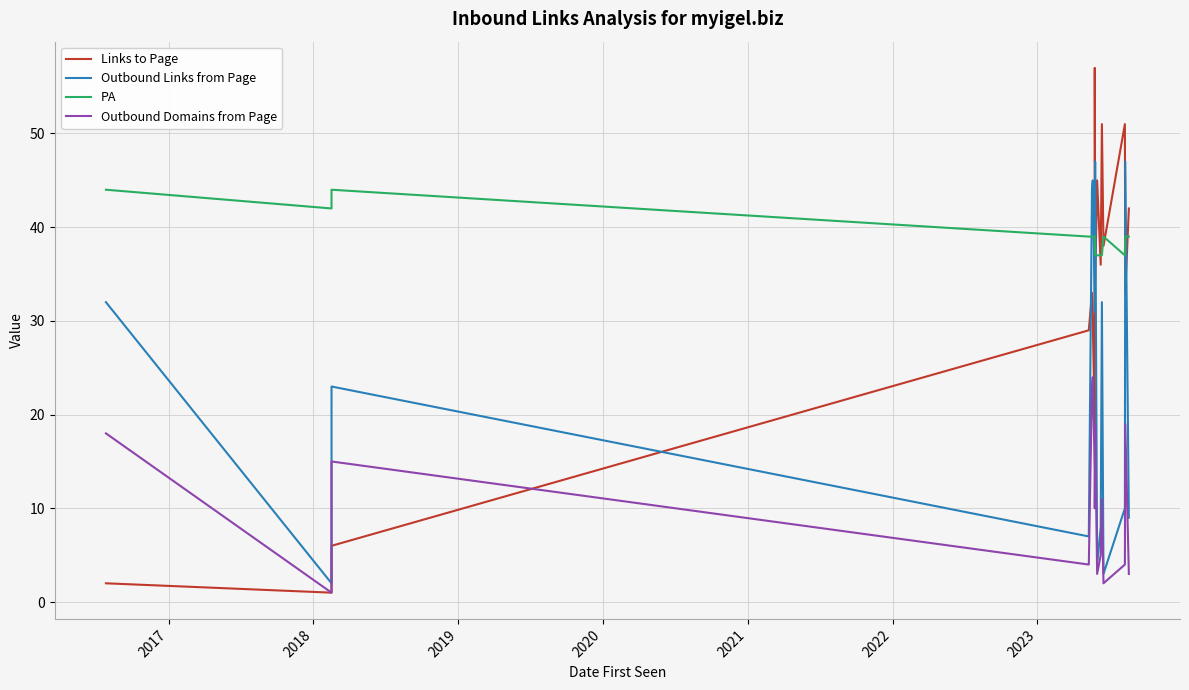

How many distinct data groups are displayed?

4